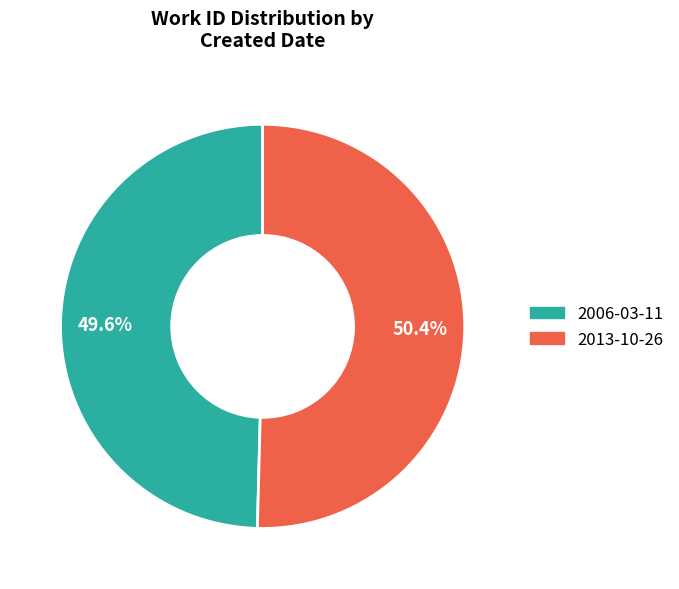

Is it true that 2006-03-11 is 41% of the pie?

False